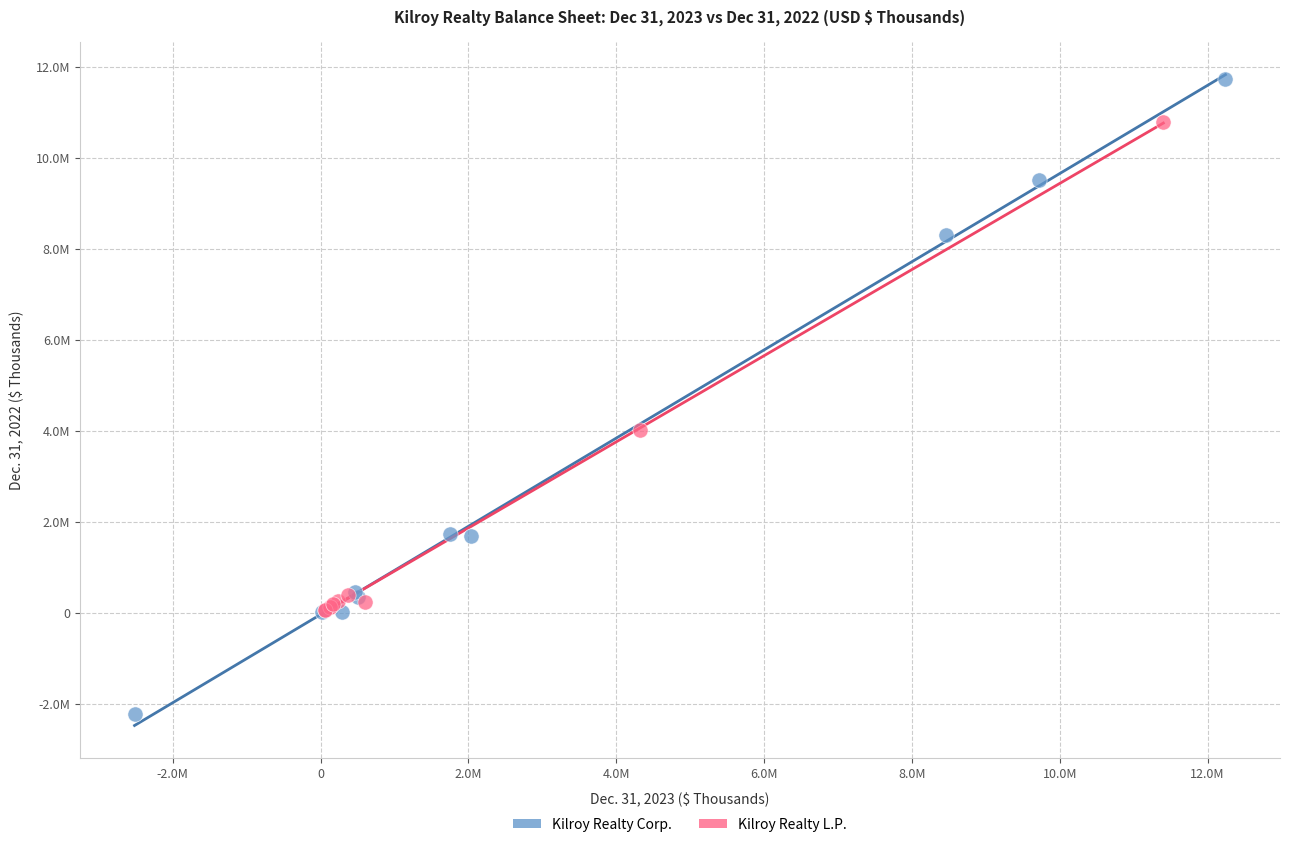

What are all the series names shown in the legend?

Kilroy Realty Corp., Kilroy Realty L.P.